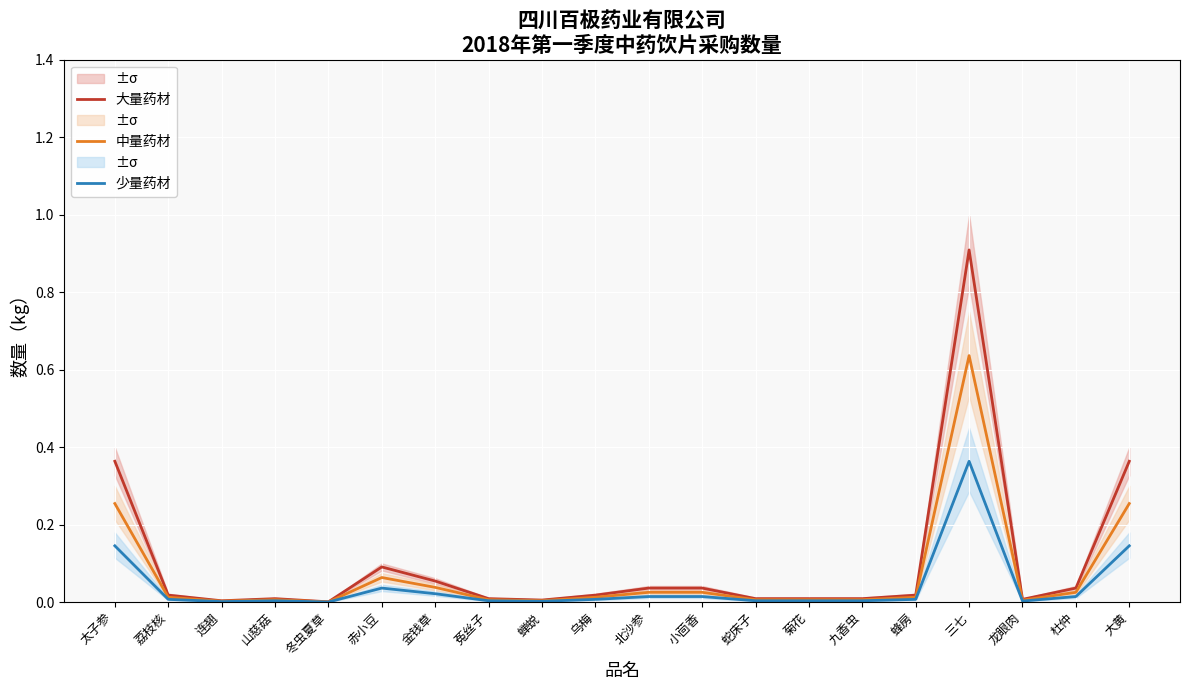

Where is 中量药材 nearest to the value 0?

冬虫夏草